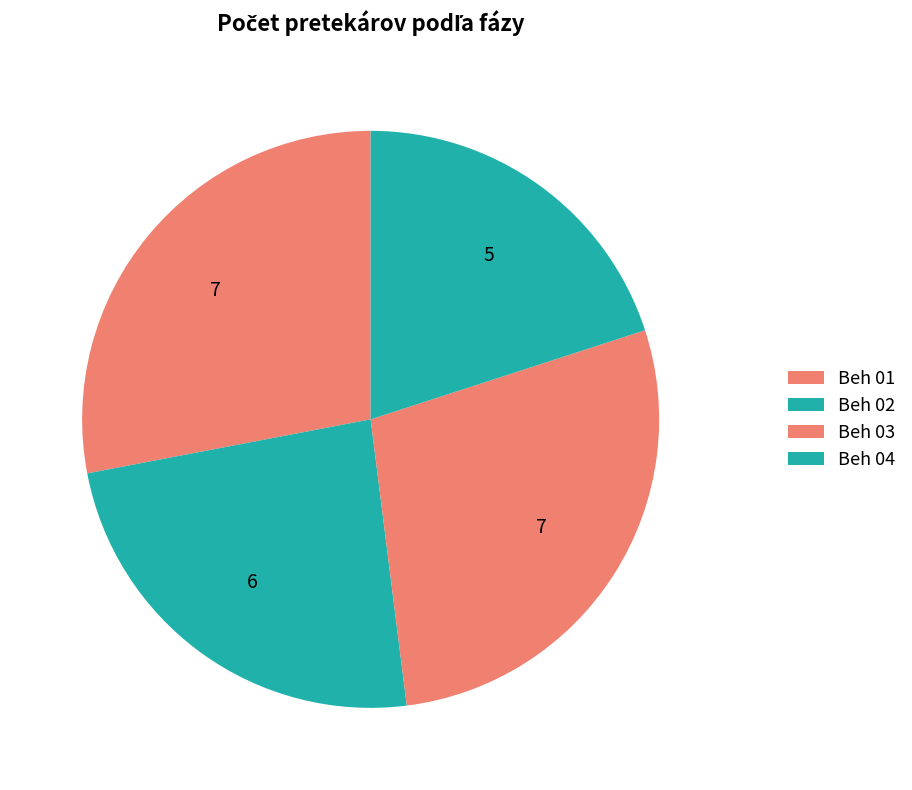

How many segments does this pie chart have?

4